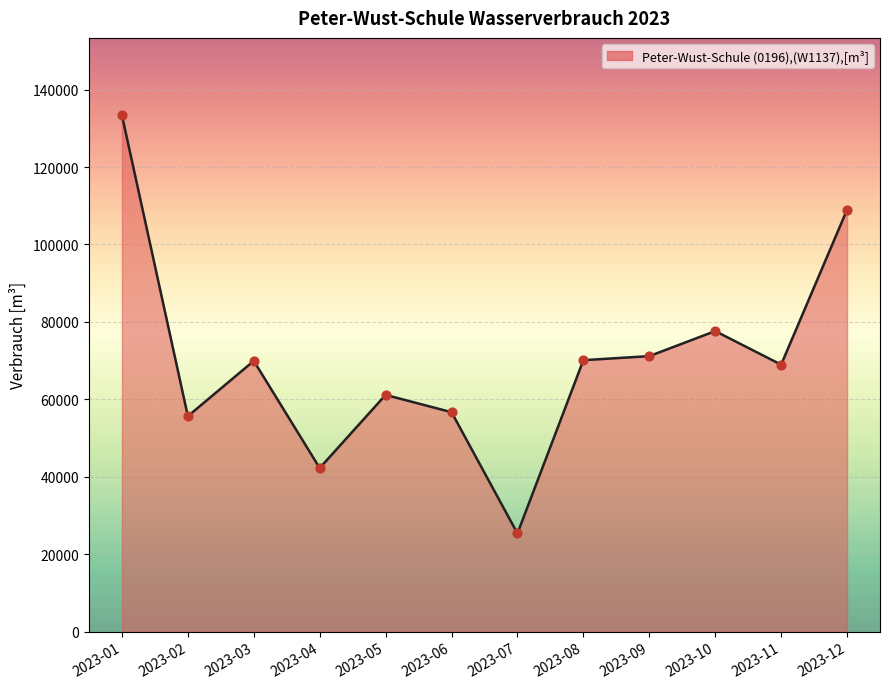

Between 2023-03 and 2023-01, which is larger?

2023-01